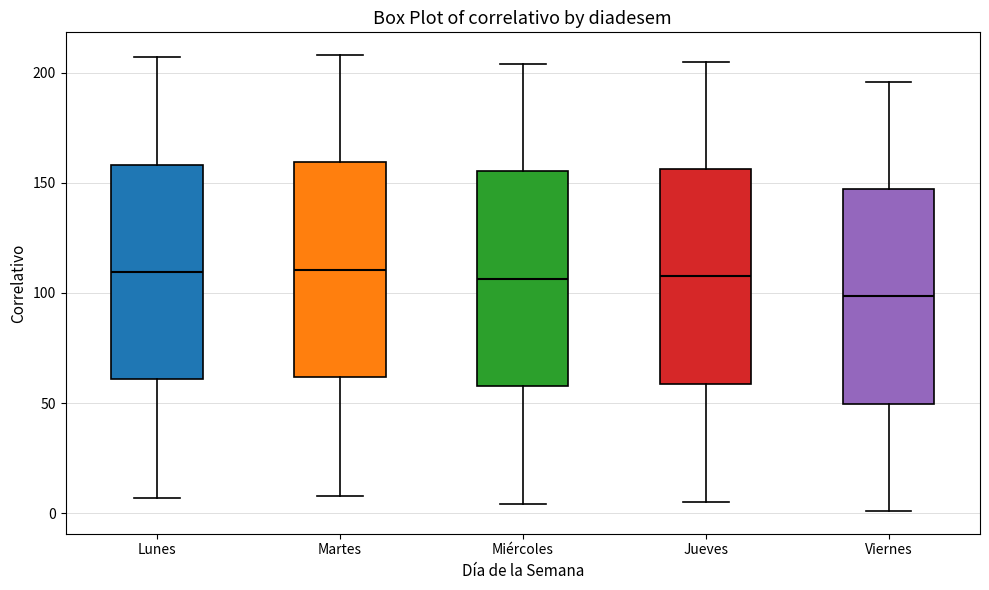

Which box's median line is the lowest?

Viernes